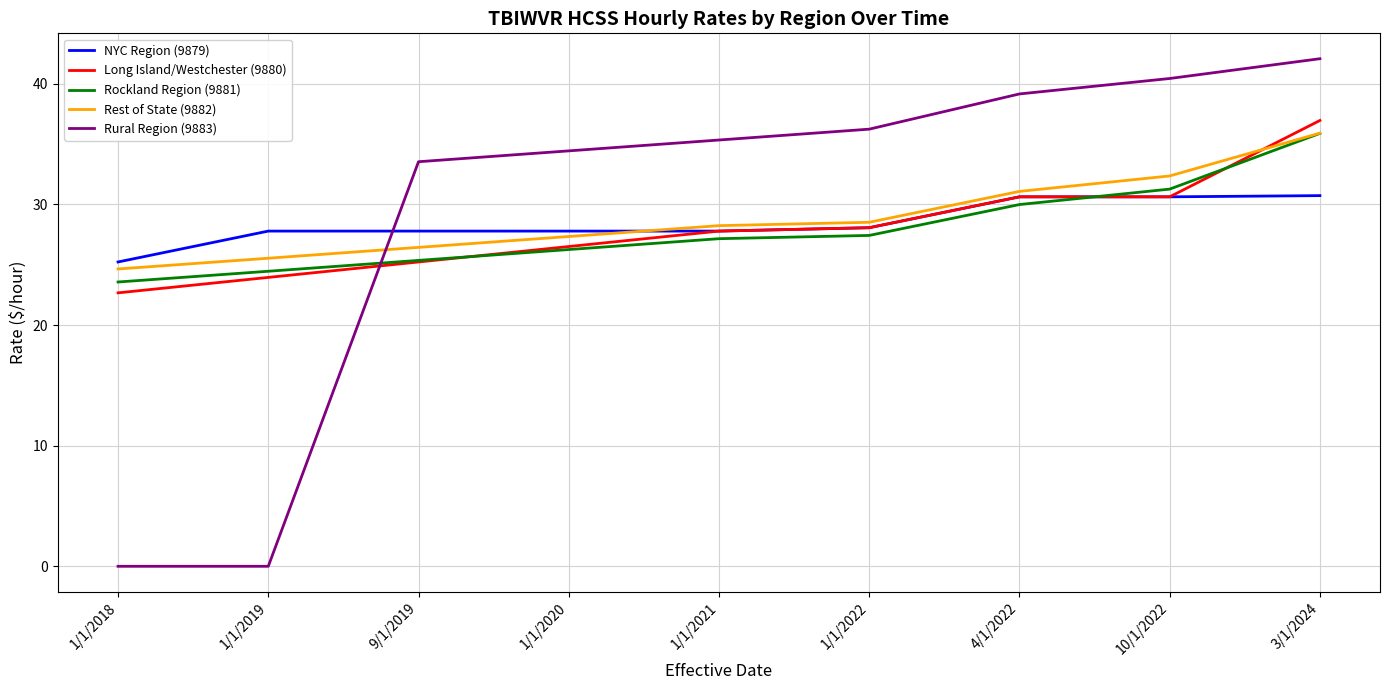

Where does the NYC Region (9879) series first go above 27?

1/1/2019